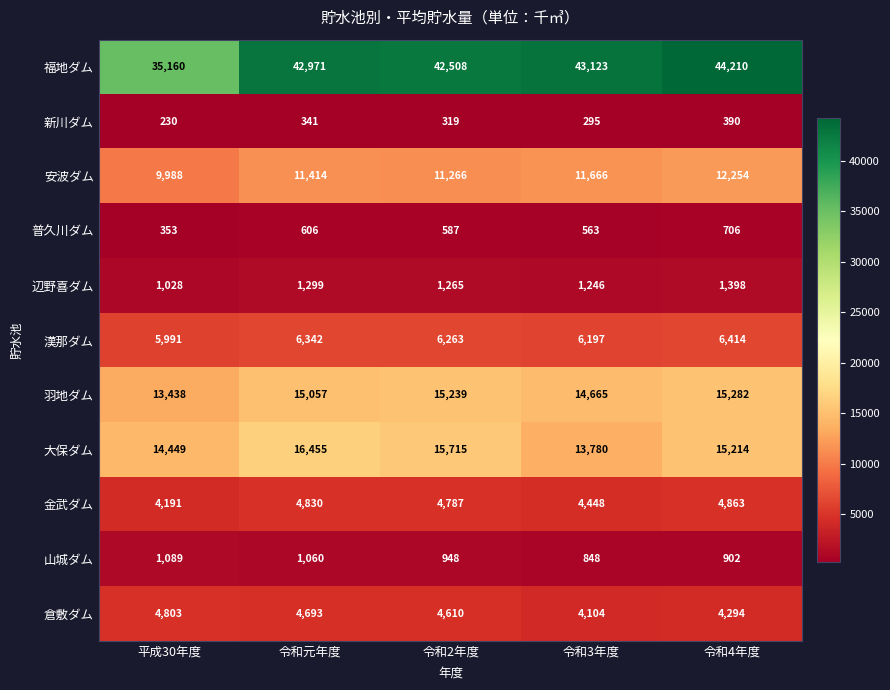

How many categories are shown in the chart?

5